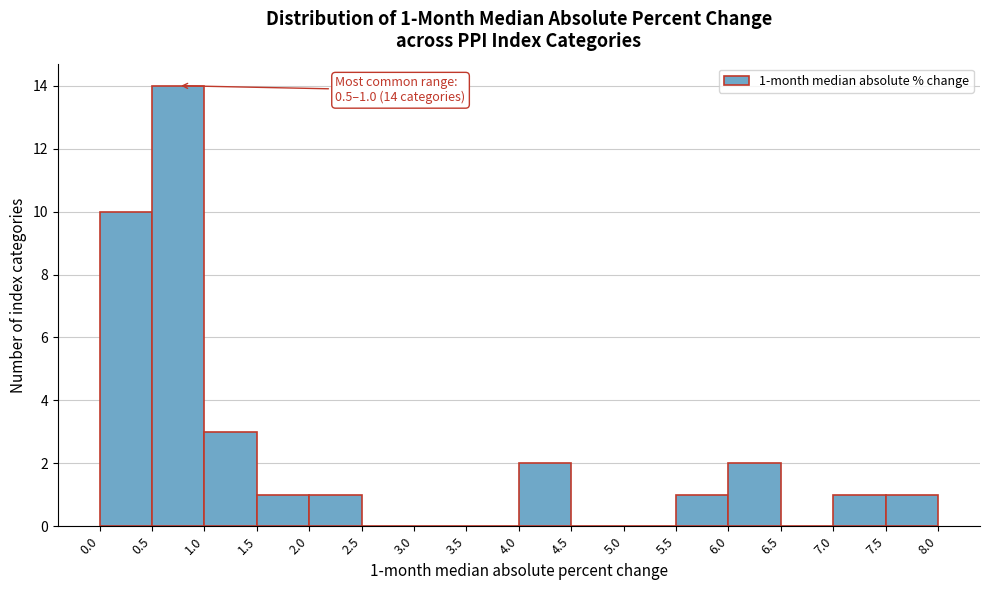

Which range on the x-axis has the tallest bar?

0.5 to 1.0